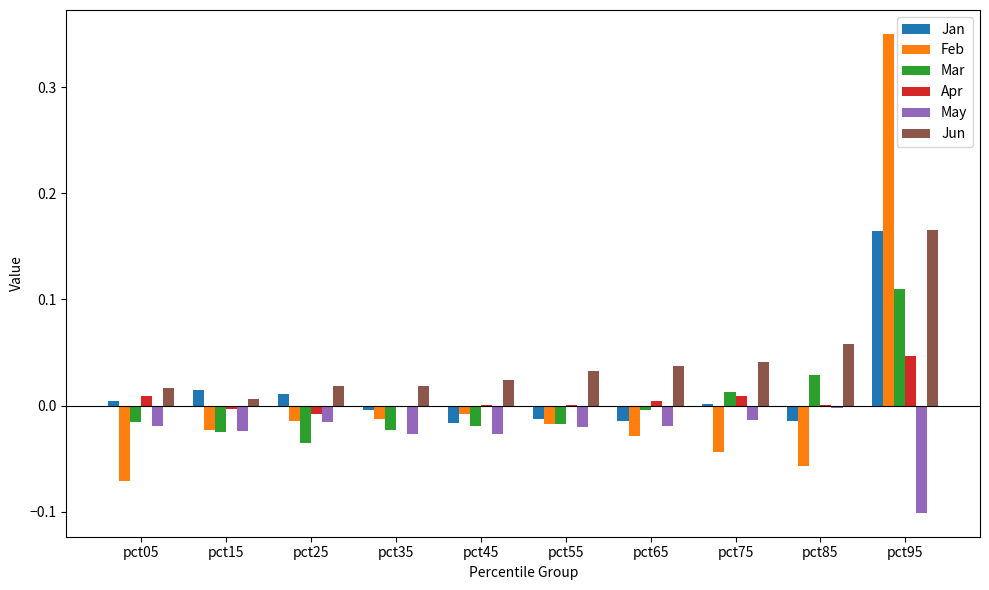

The value of Mar at pct95 is 0.2. True or false?

False